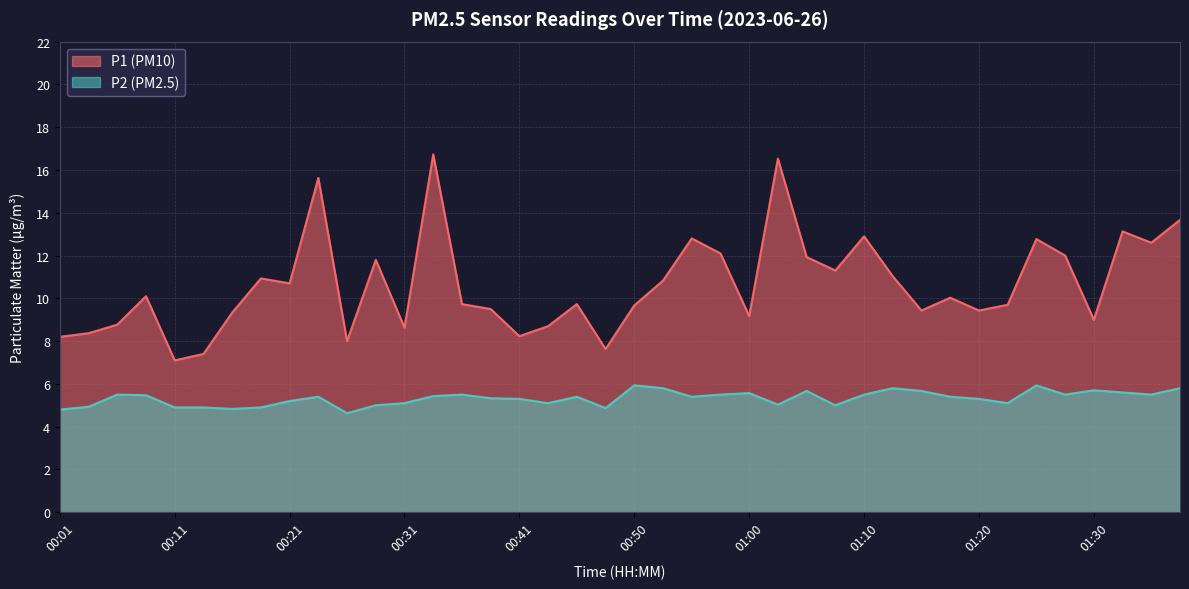

What is the smallest value displayed?

4.6